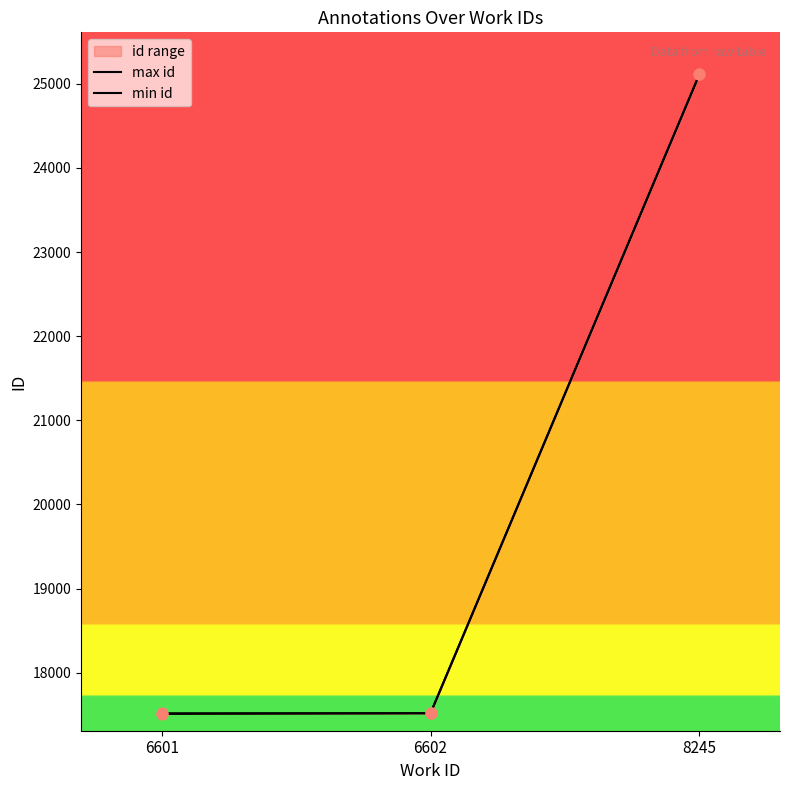

At how many categories does at least one series exceed 19702?

1